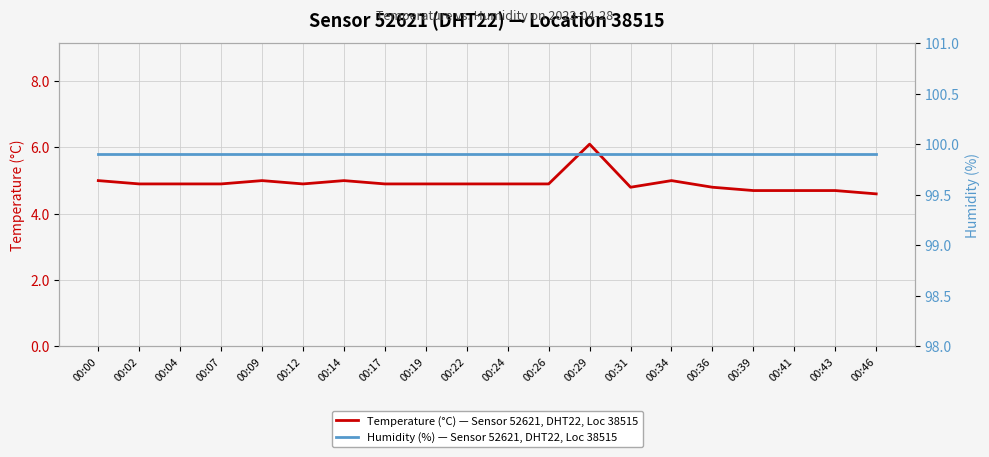

What is the value of the Humidity (%) — Sensor 52621, DHT22, Loc 38515 point at the 9th from the left?

99.9